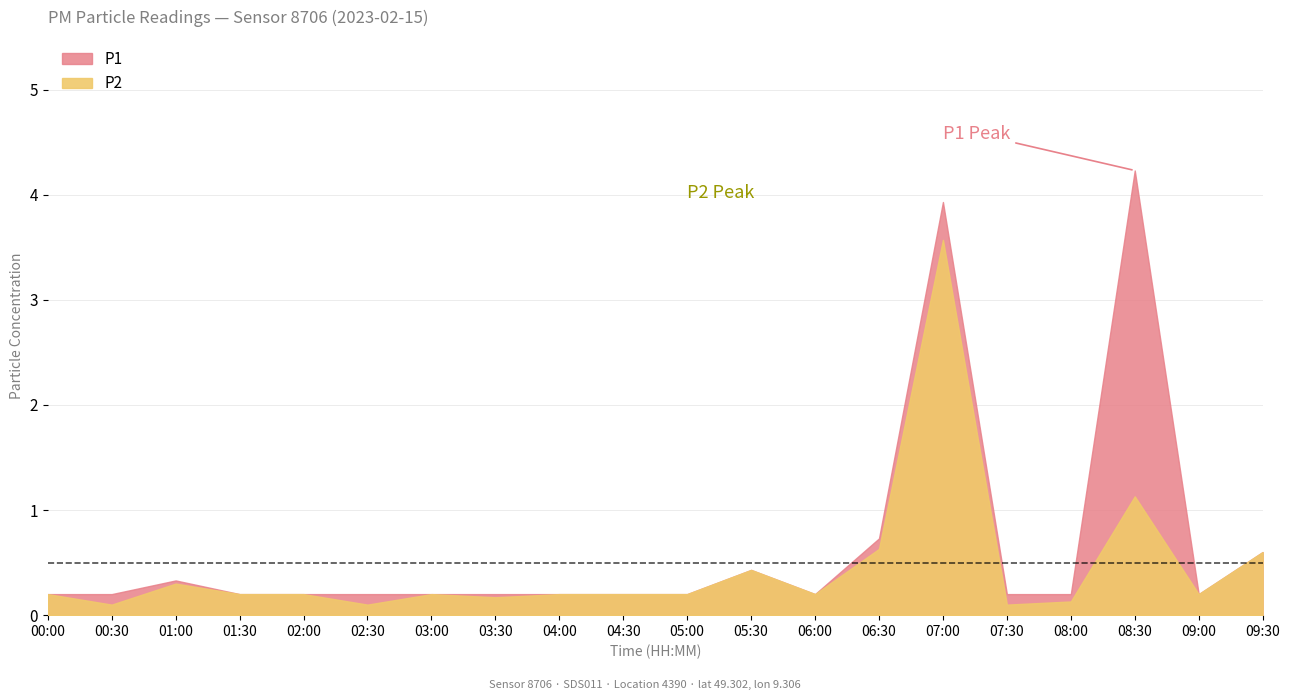

Where is the first local maximum for P1?

01:00